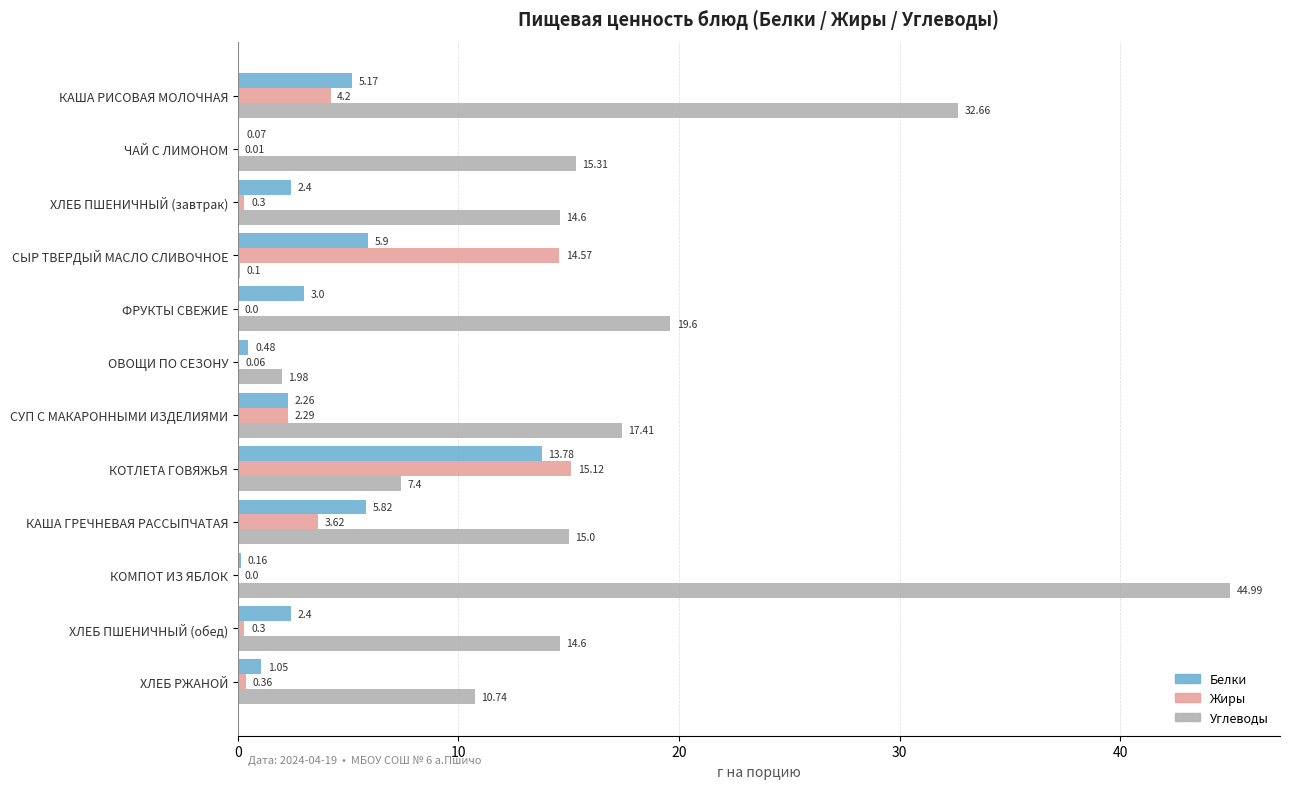

Is the value of Жиры at СУП С МАКАРОННЫМИ ИЗДЕЛИЯМИ greater than the value of Углеводы at ХЛЕБ ПШЕНИЧНЫЙ (завтрак)?

No